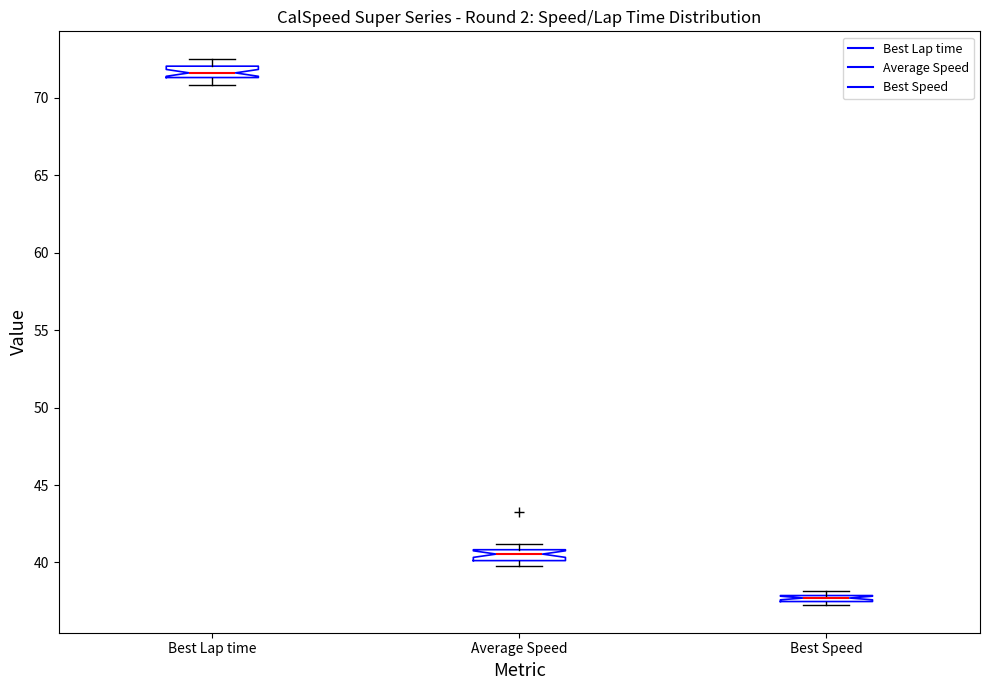

Where is the lower edge of the box for Average Speed on the y-axis? The values are not printed on the chart, so give them approximately, as read against the axis.

40.0